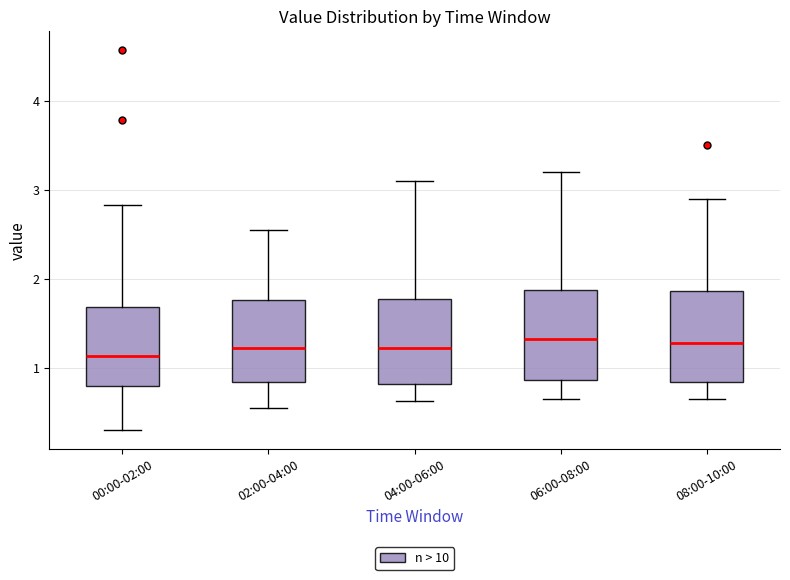

Where does the median line of the box for 06:00-08:00 sit on the y-axis? The values are not printed on the chart, so give them approximately, as read against the axis.

1.3